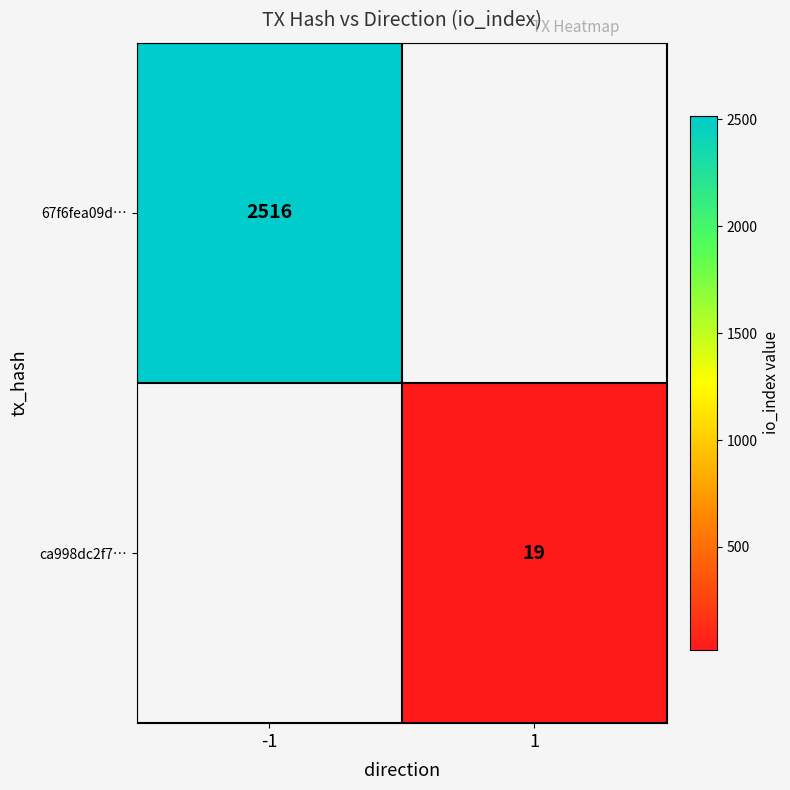

The 67f6fea09d… series shows 3347 at -1. True or false?

False